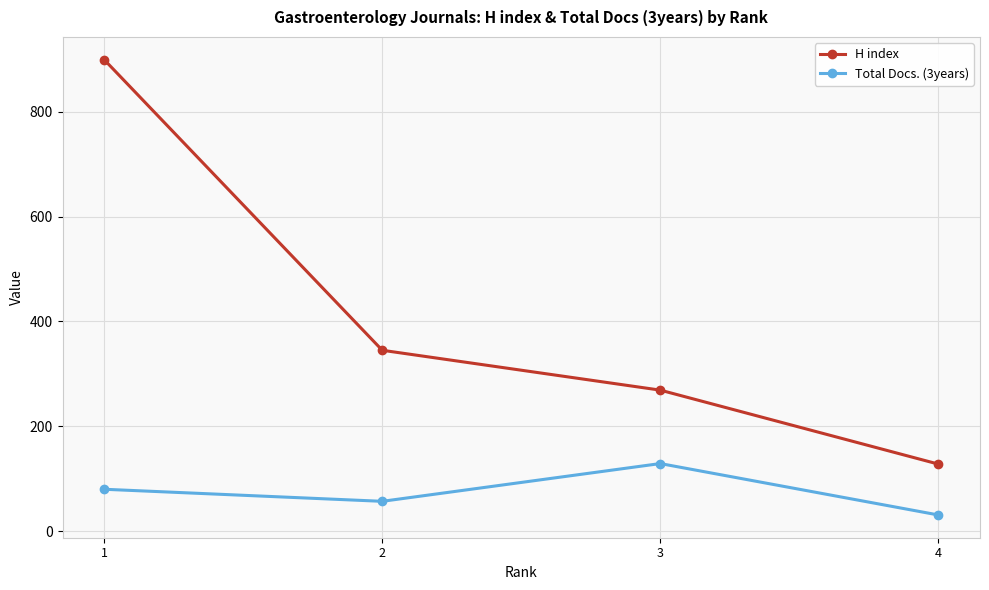

What is the sum of all Total Docs. (3years) values?

297